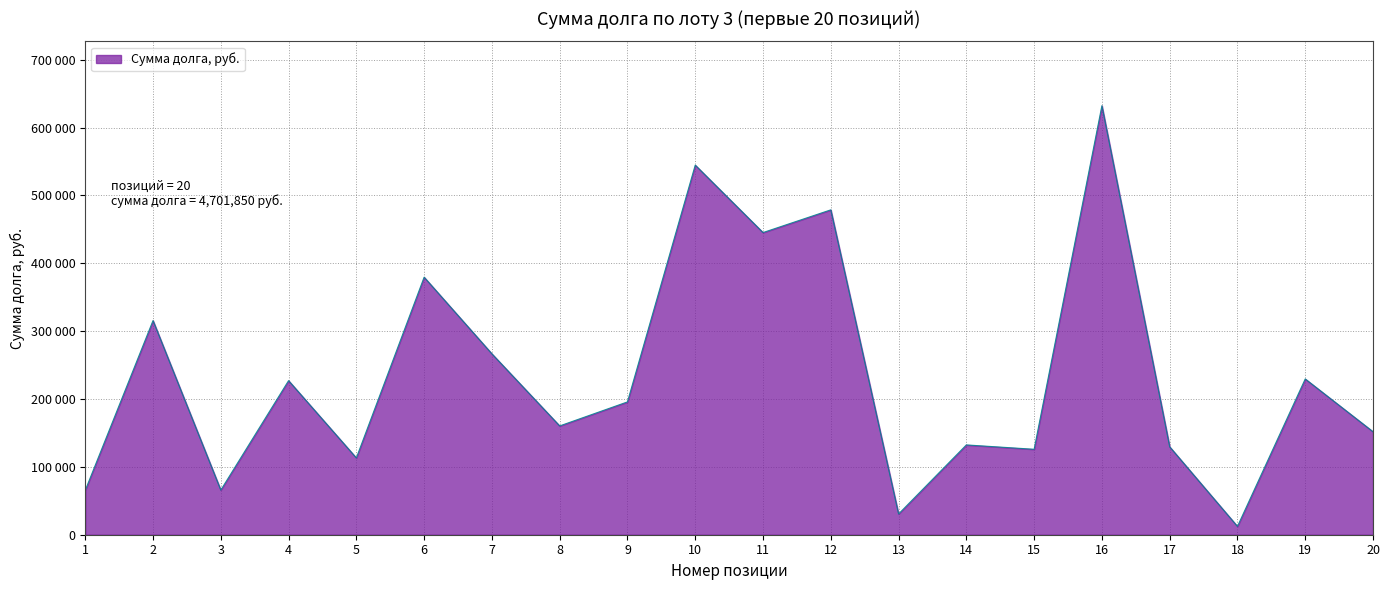

Where is the first local minimum?

3